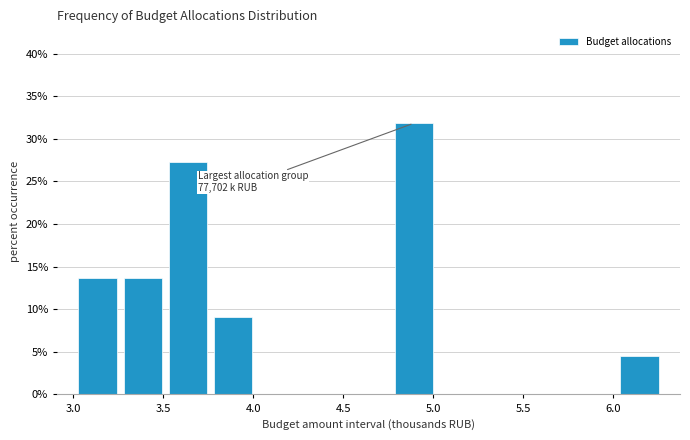

Over which range of the x-axis is the bar tallest?

4.75 to 5.00